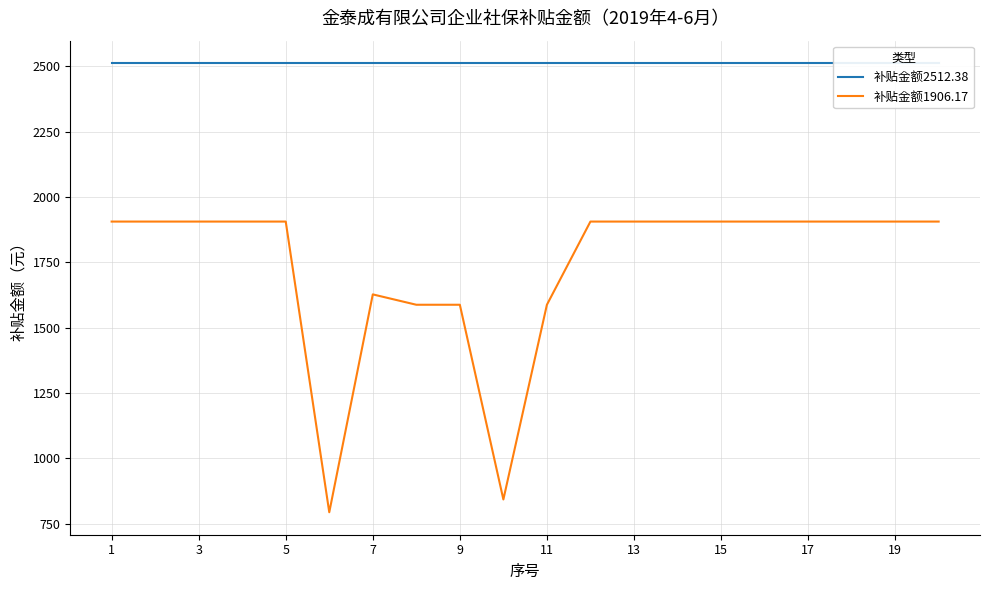

The value of 补贴金额1906.17 at 3 is 1906.2. True or false?

True